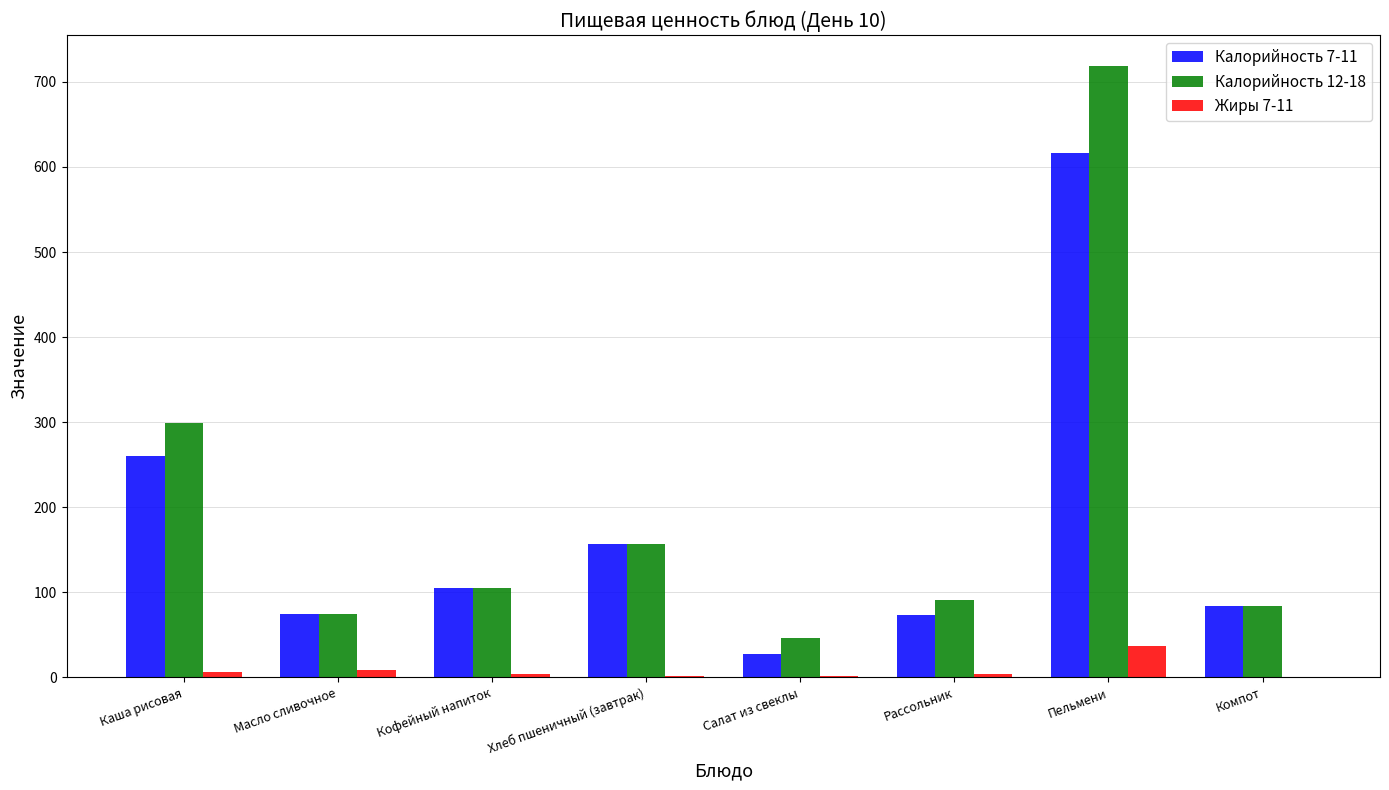

At which label does Калорийность 12-18 reach its peak?

Пельмени